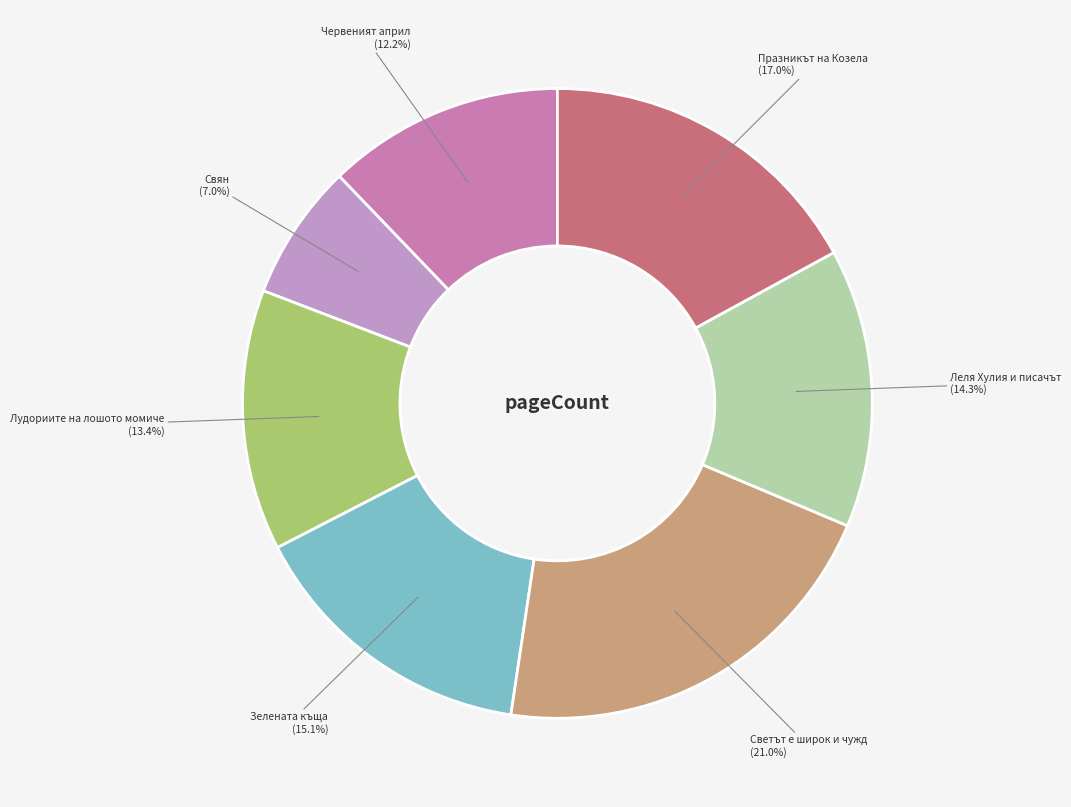

To the nearest percent, what is the average slice percentage?

14%